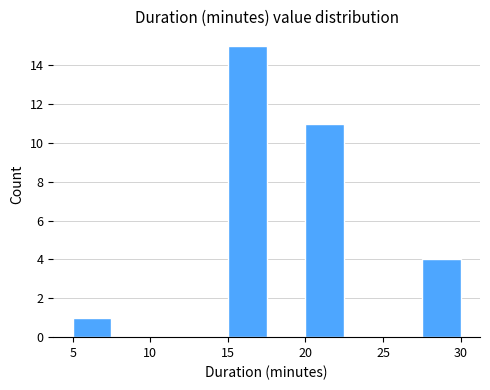

Reading left to right, transcribe this chart: for each bar, give the range it covers on the x-axis and its height. The values are not printed on the chart, so give them approximately, as read against the axis.

5.0 to 7.5: 1
7.5 to 10.0: 0
10.0 to 12.5: 0
12.5 to 15.0: 0
15.0 to 17.5: 15
17.5 to 20.0: 0
20.0 to 22.5: 11
22.5 to 25.0: 0
25.0 to 27.5: 0
27.5 to 30.0: 4